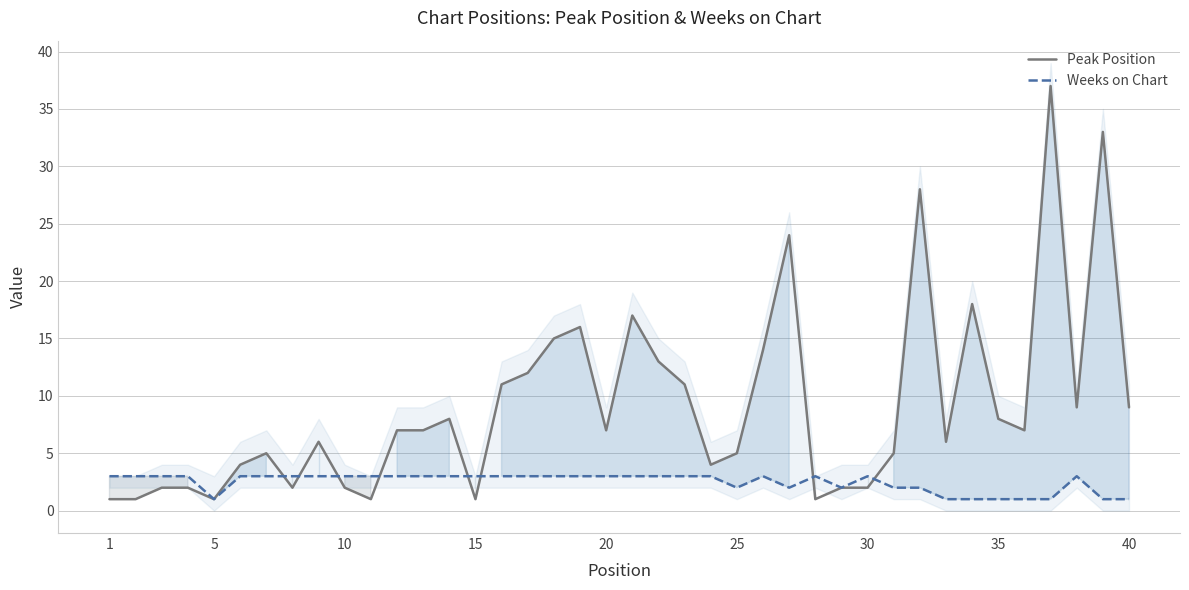

Does the chart display data point markers on the line(s)?

No